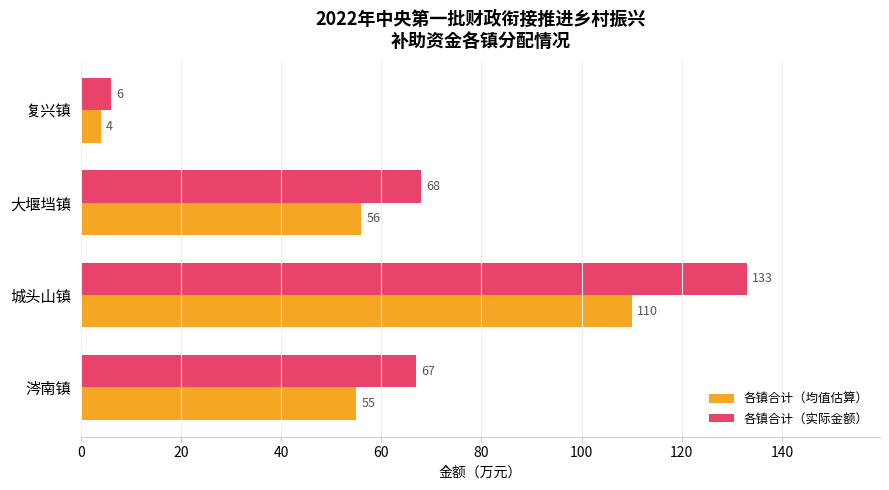

What are all the series names shown in the legend?

各镇合计（均值估算）, 各镇合计（实际金额）